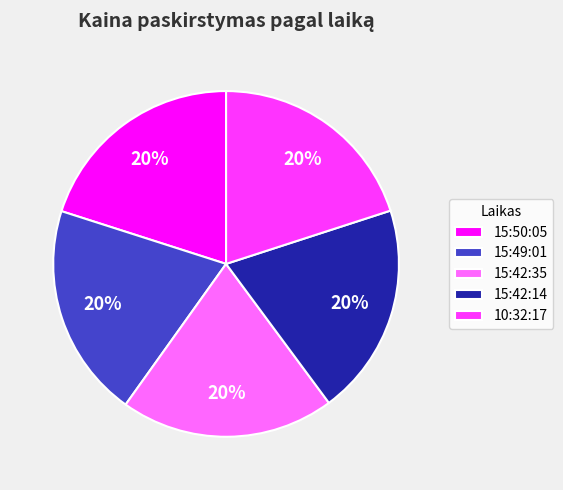

Is 15:50:05 the majority of the pie?

No